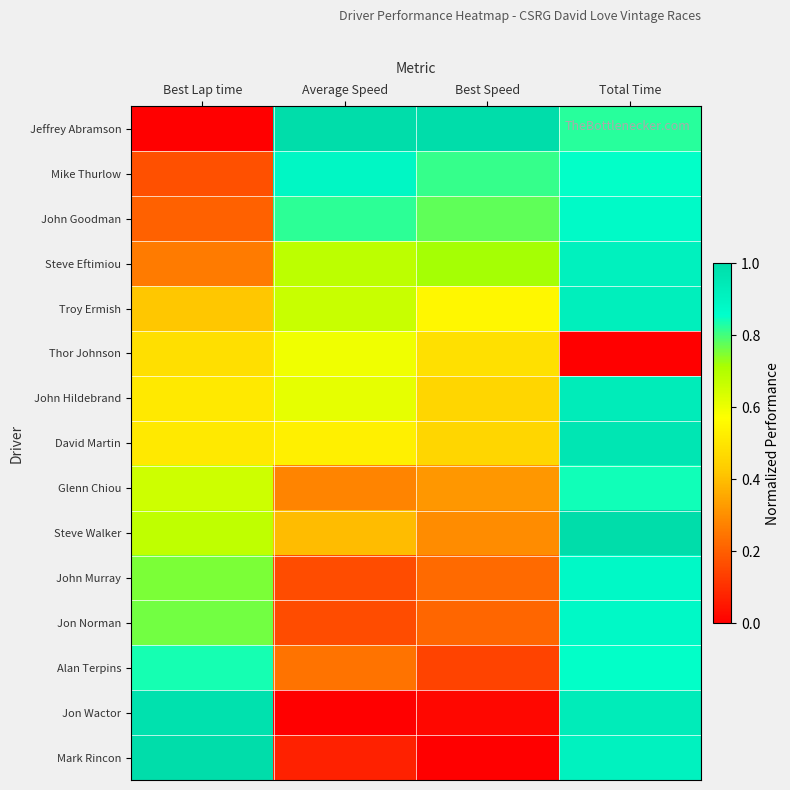

Rank the series by their maximum value, from lowest to highest.

Thor Johnson, Glenn Chiou, Alan Terpins, John Goodman, Jon Norman, John Murray, Mike Thurlow, Steve Eftimiou, Troy Ermish, John Hildebrand, David Martin, Jon Wactor, Jeffrey Abramson, Steve Walker, Mark Rincon